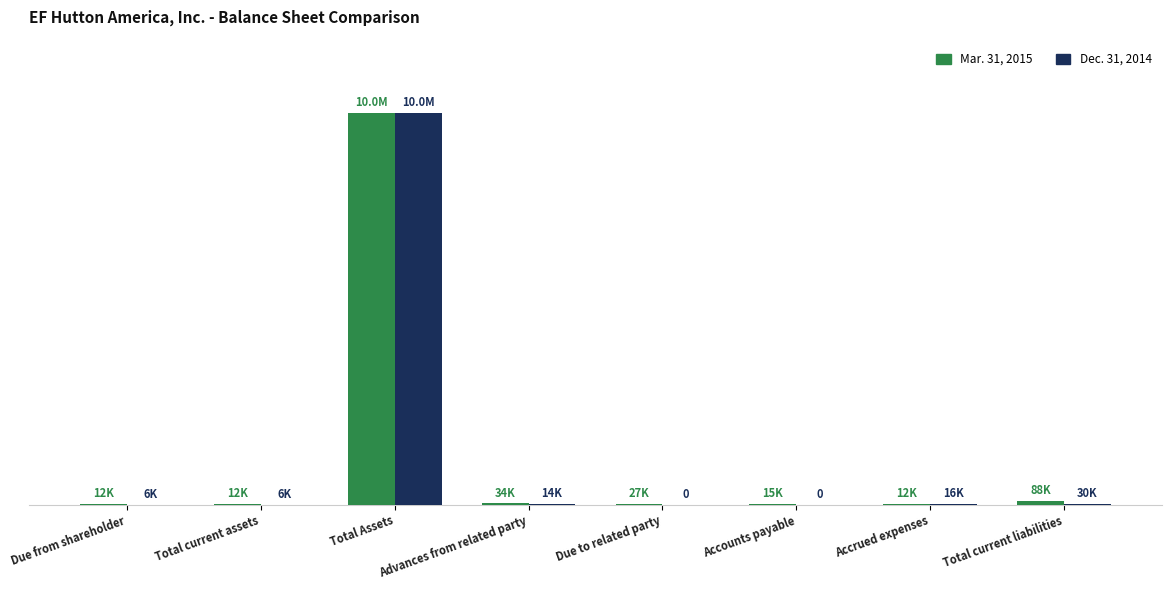

What is the difference between the maximum and second lowest values in the Mar. 31, 2015 series?

10025000